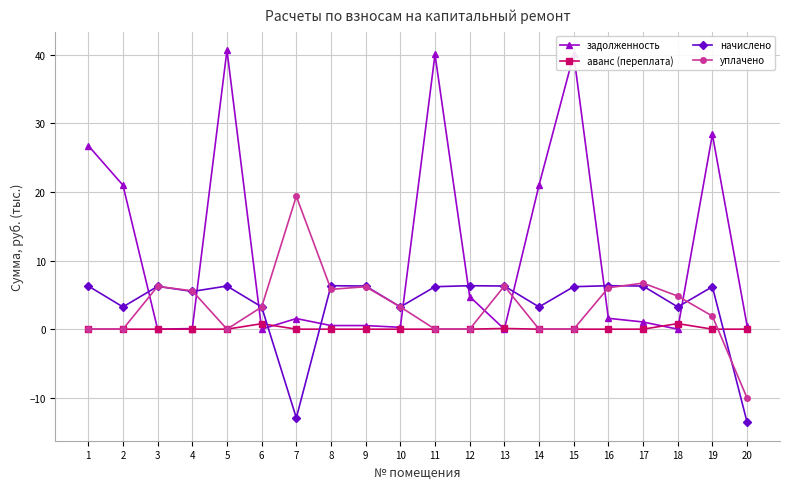

Where do задолженность and начислено first cross each other?

2 and 3